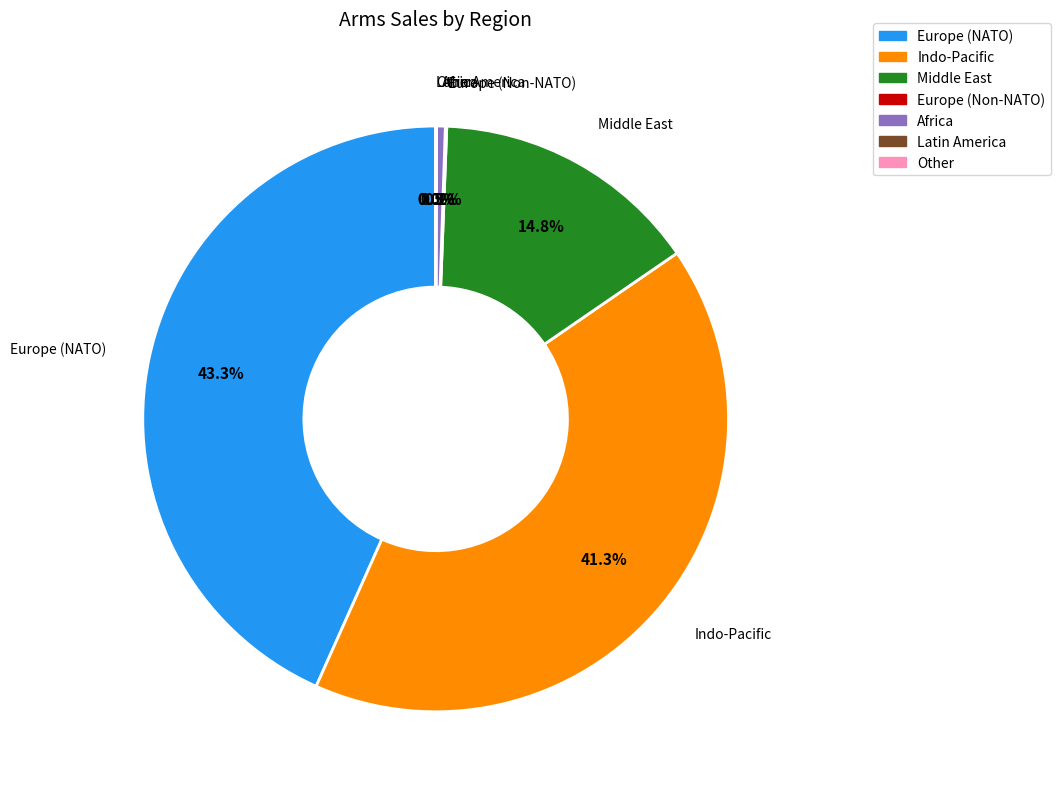

Is it true that Europe (NATO) is 52% of the pie?

False